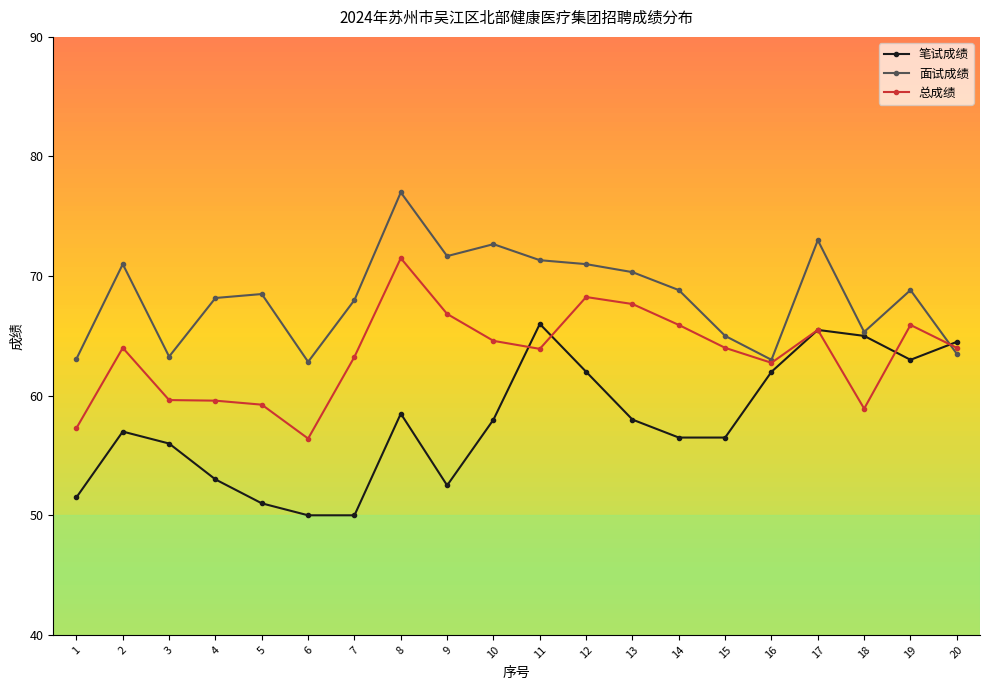

What is the greatest value displayed?

77.0